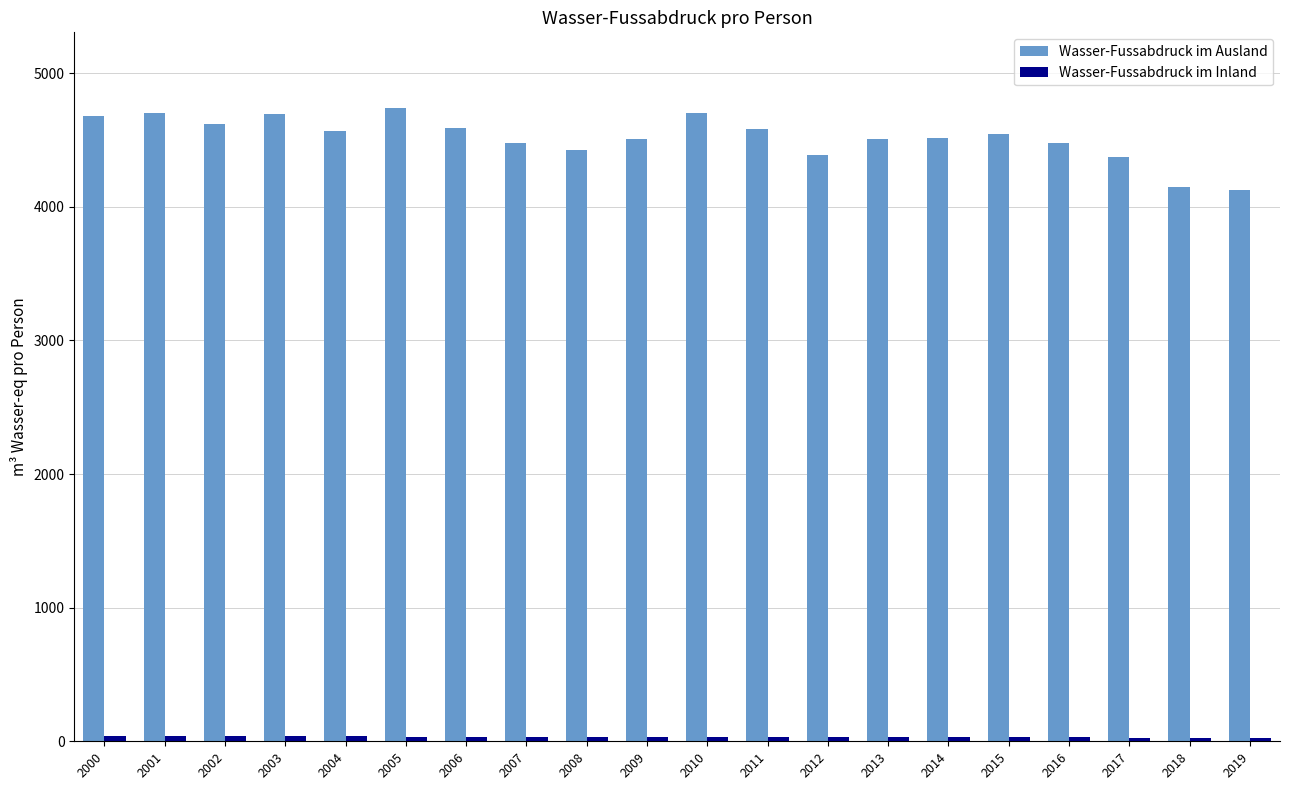

What is the maximum value for Wasser-Fussabdruck im Ausland?

4736.9